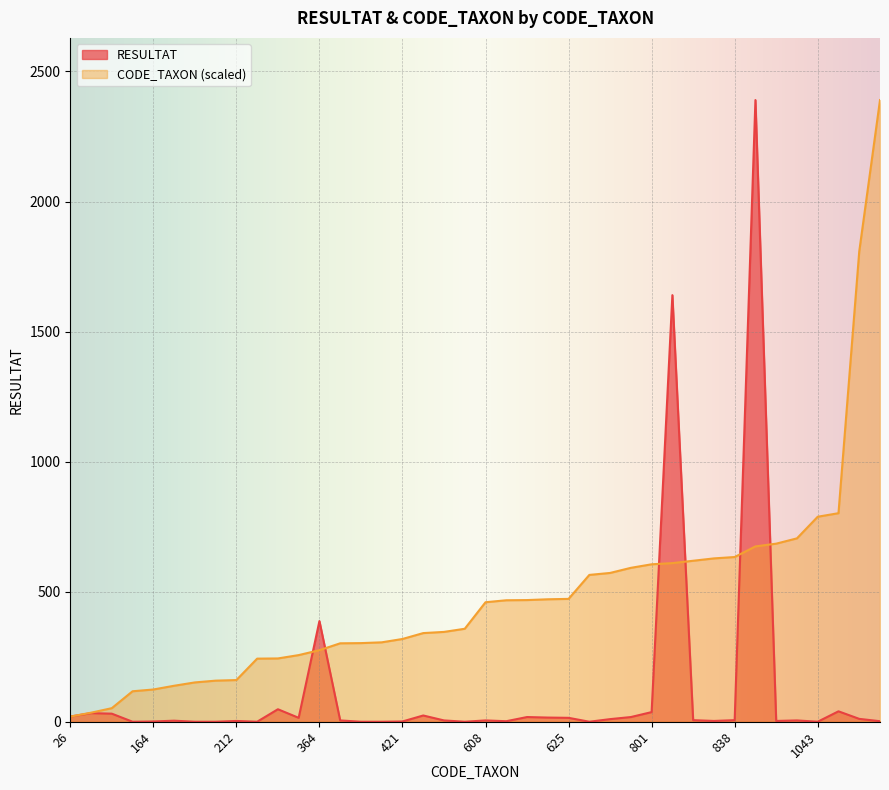

What is the sum of the CODE_TAXON values at 618 and 183?

605.2